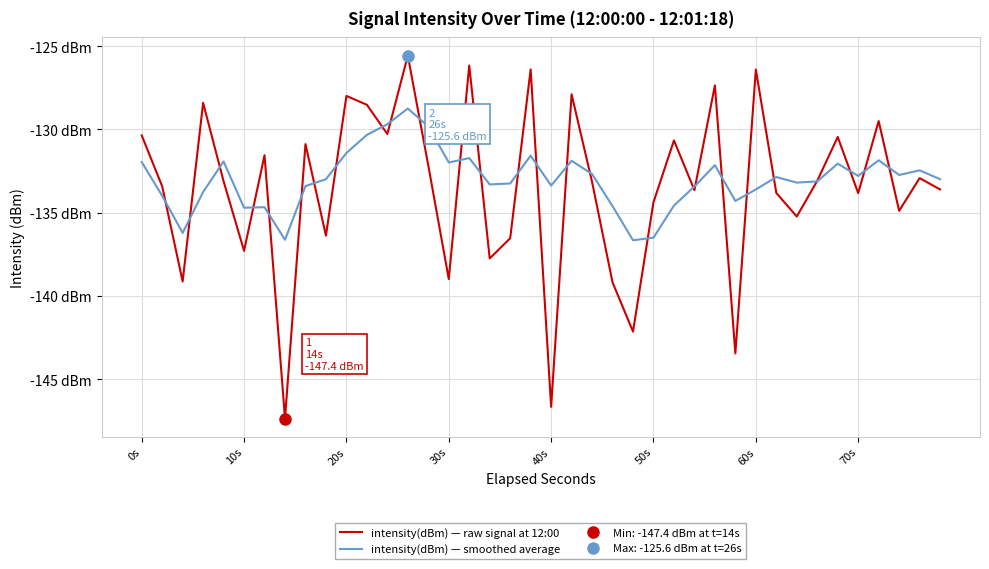

At how many categories does at least one series exceed -126?

1